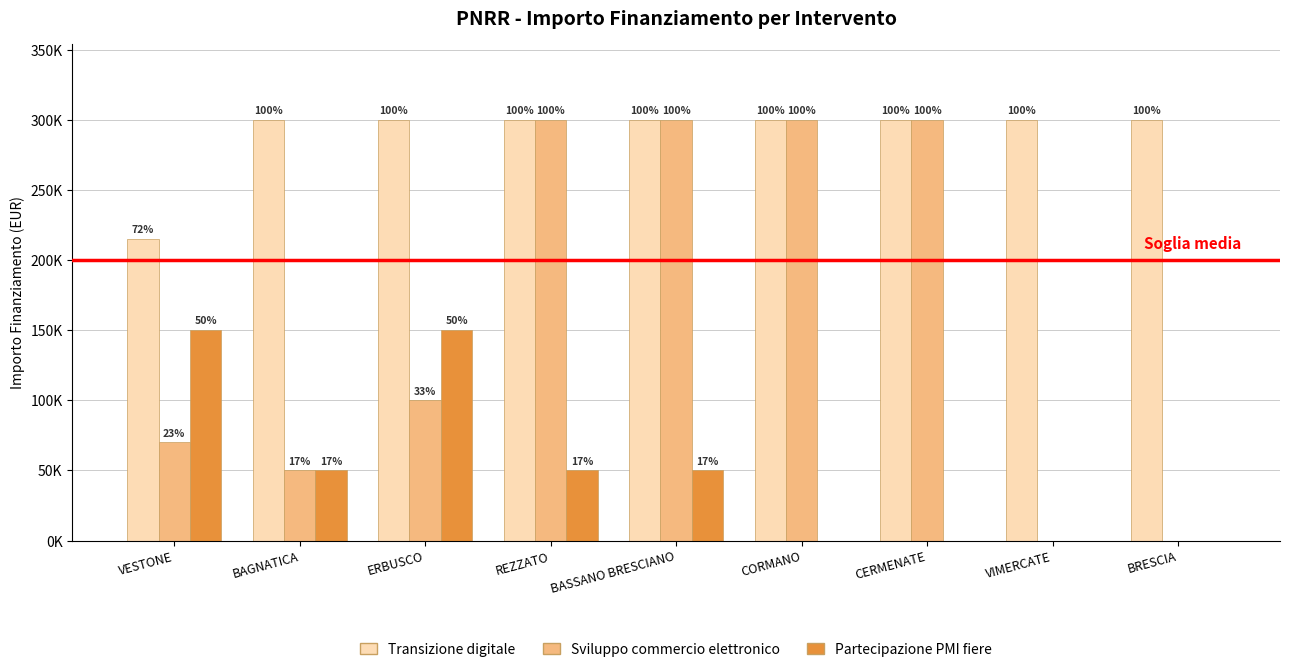

What are all the series names shown in the legend?

Transizione digitale, Sviluppo commercio elettronico, Partecipazione PMI fiere